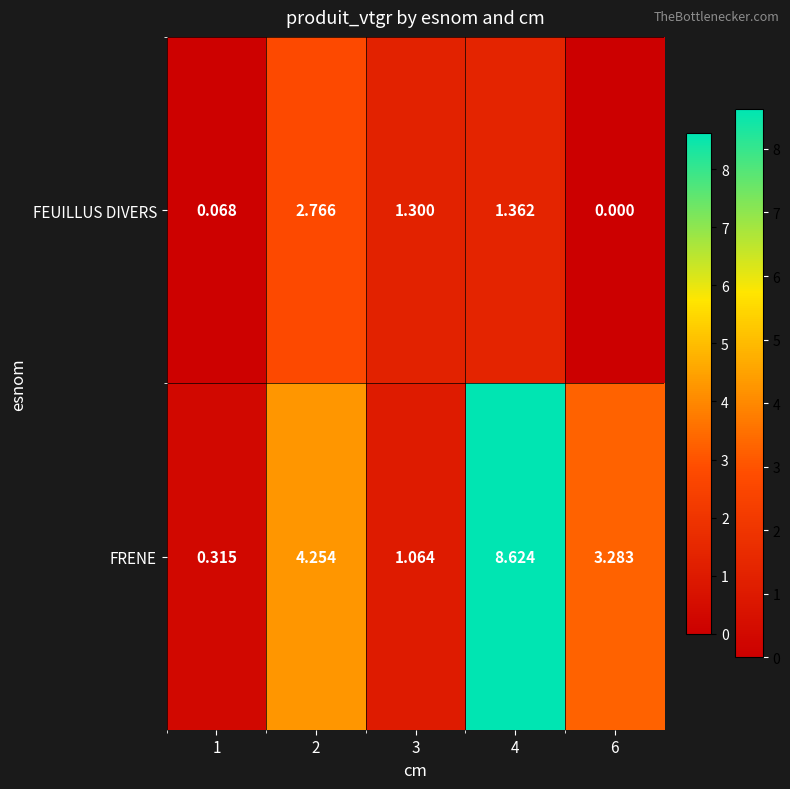

Which series has the widest spread of values?

FRENE